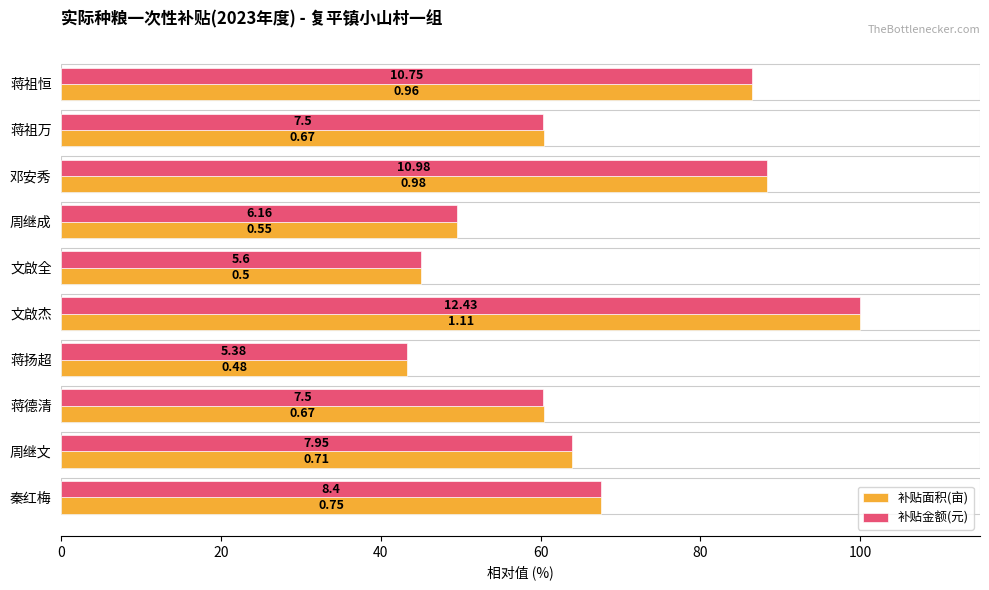

Rank the series by their maximum value, from highest to lowest.

补贴面积(亩), 补贴金额(元)